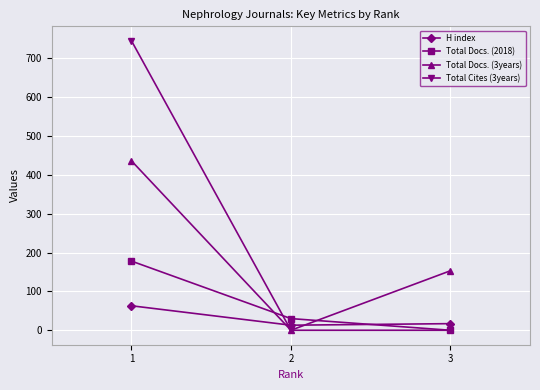

List the series in order of their overall mean, lowest first.

H index, Total Docs. (2018), Total Docs. (3years), Total Cites (3years)